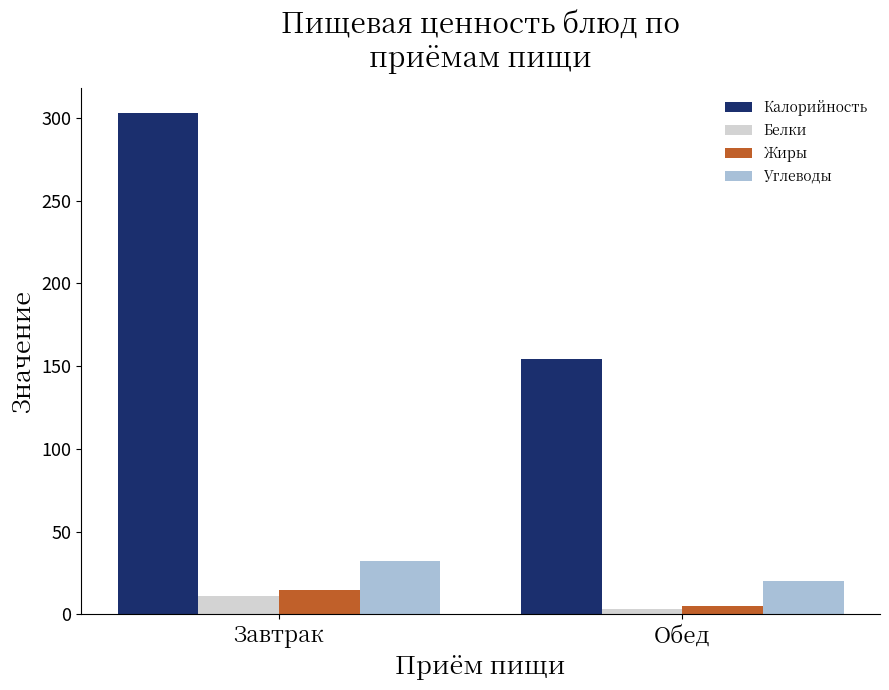

The value of Калорийность at Обед is 268. True or false?

False